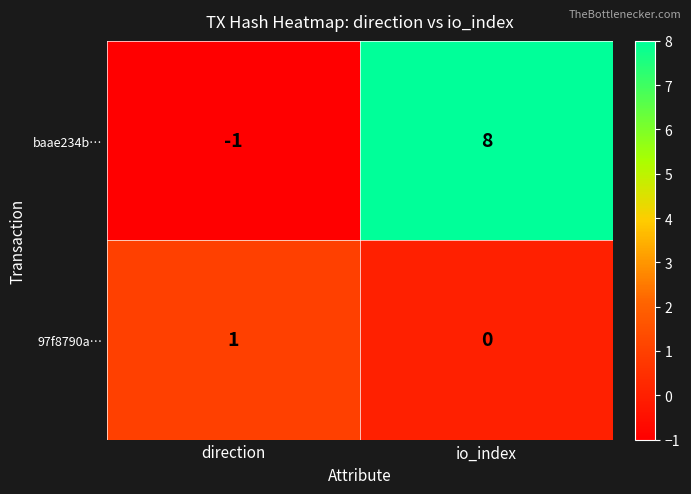

List the series in order of their overall mean, lowest first.

97f8790a…, baae234b…